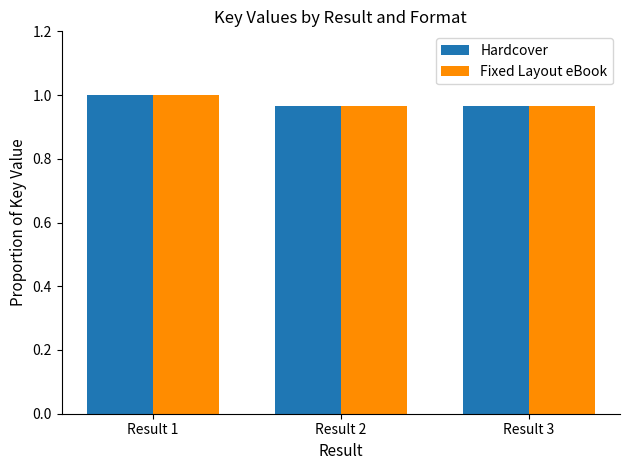

Which category has the highest value across all series?

Result 1